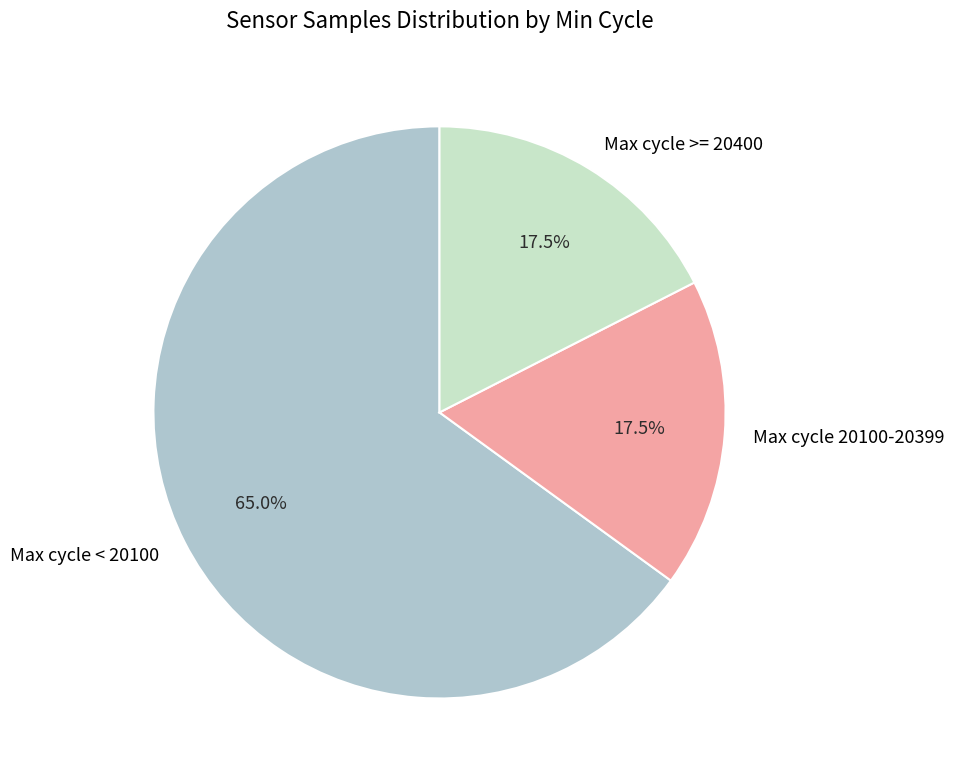

How many slices are in this pie chart?

3